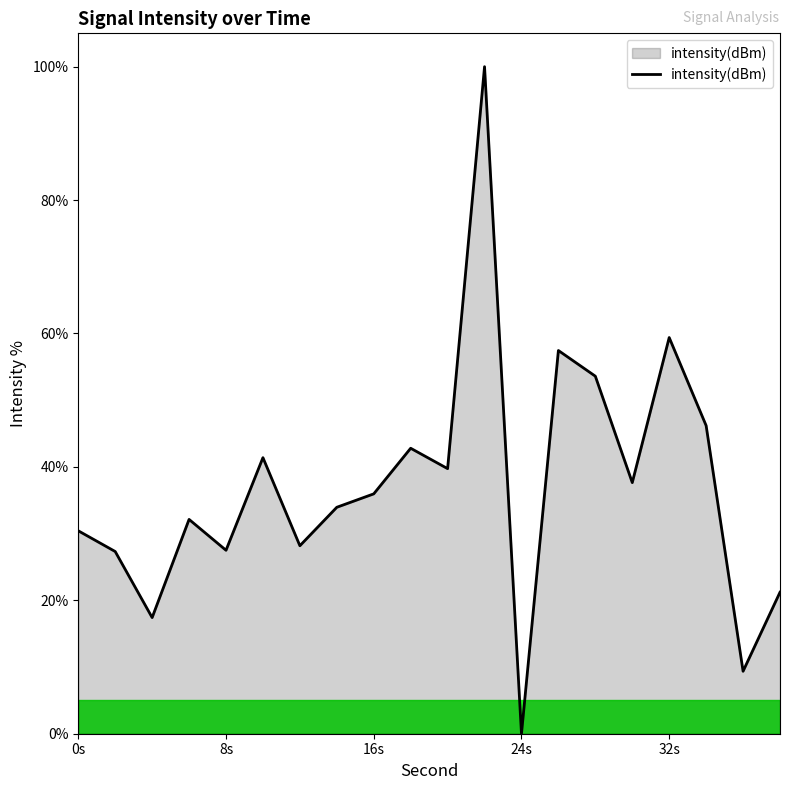

What is the difference between the maximum and minimum values?

100.0